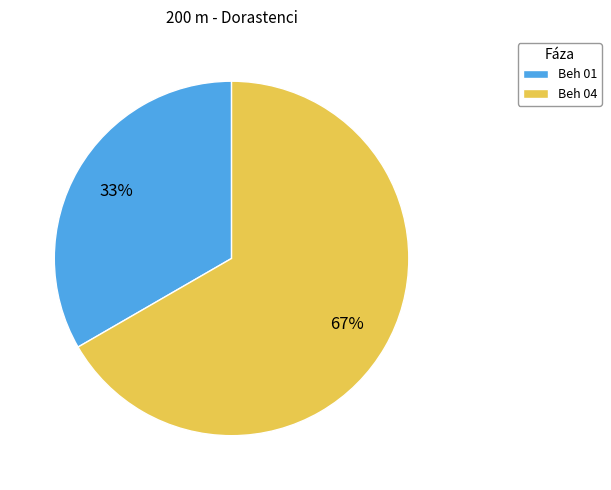

Is it true that Beh 01 is 41% of the pie?

False